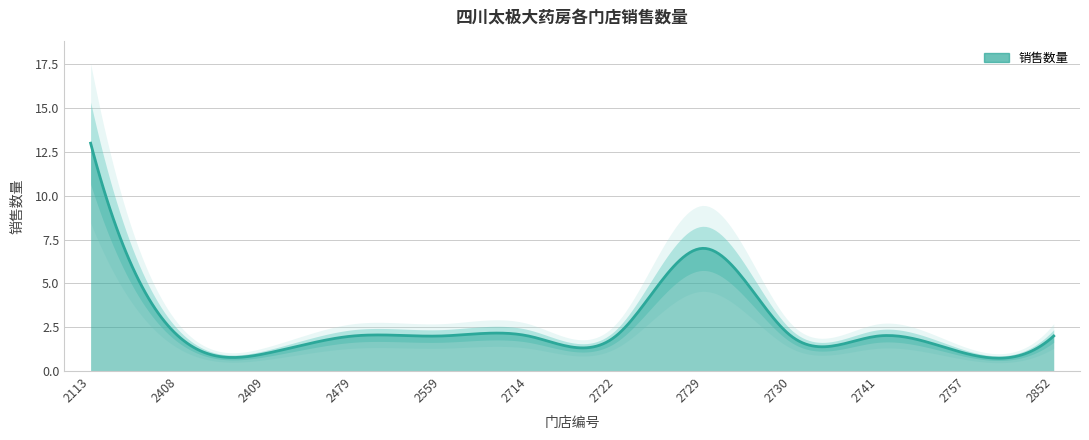

What is the ratio of the value at 2479 to the value at 2730?

1.0